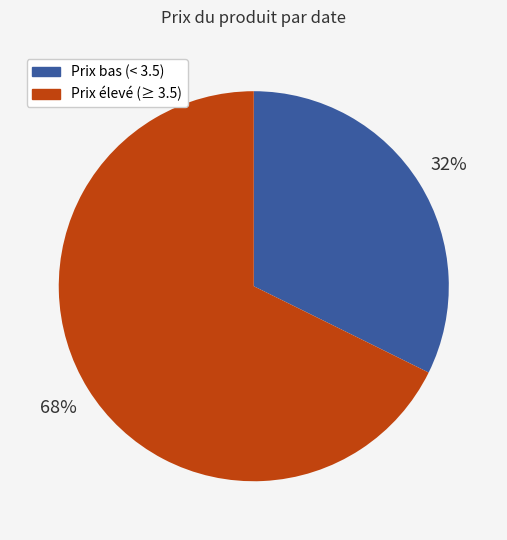

Between Prix élevé (≥ 3.5) and Prix bas (< 3.5), which is larger?

Prix élevé (≥ 3.5)